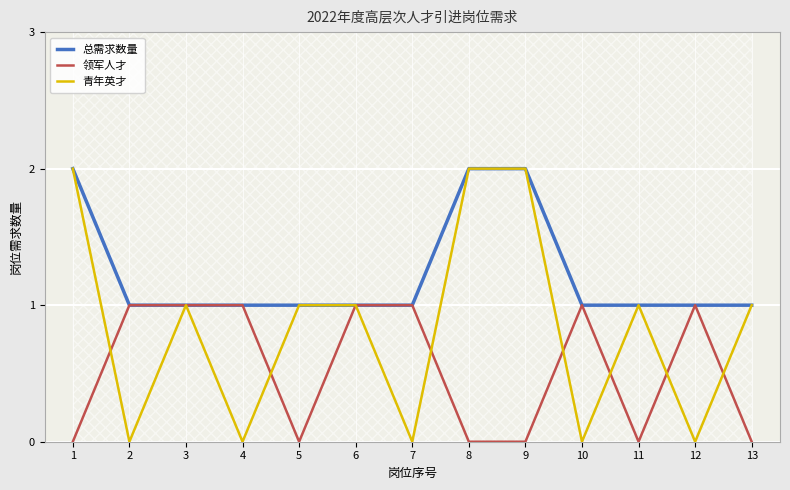

True or false: 总需求数量 has a value of 3 at 9.

False